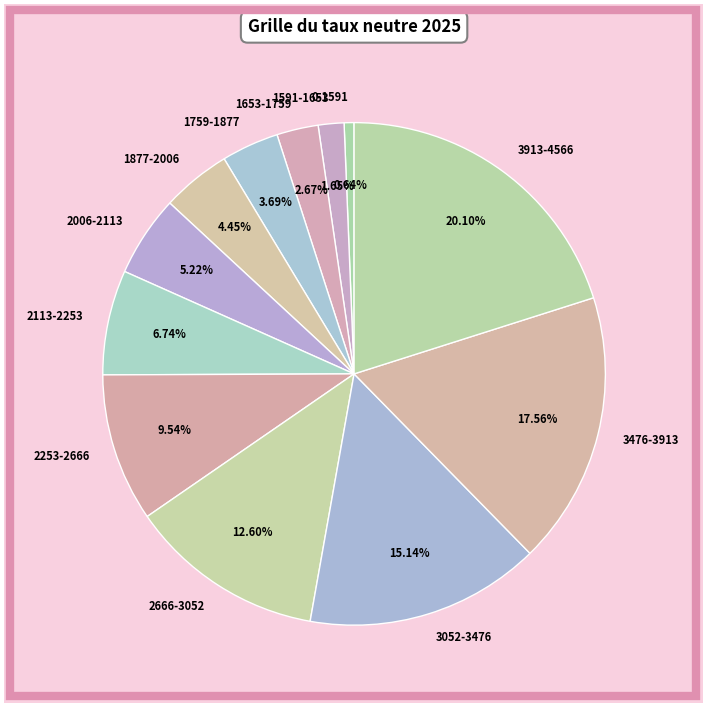

To the nearest percent, what is the difference between the largest and smallest slice percentages?

19%